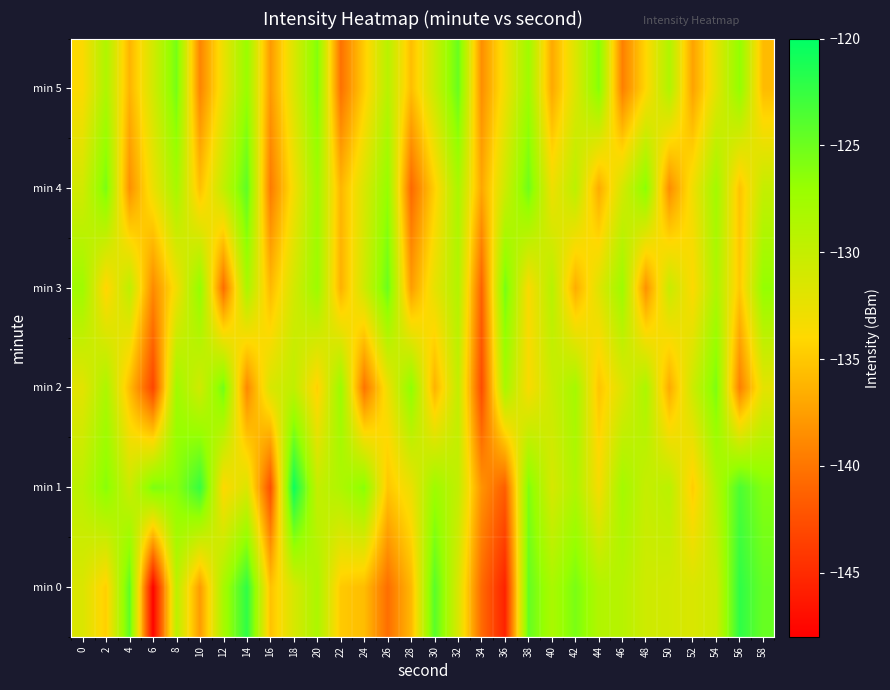

How many series are shown in this chart?

6